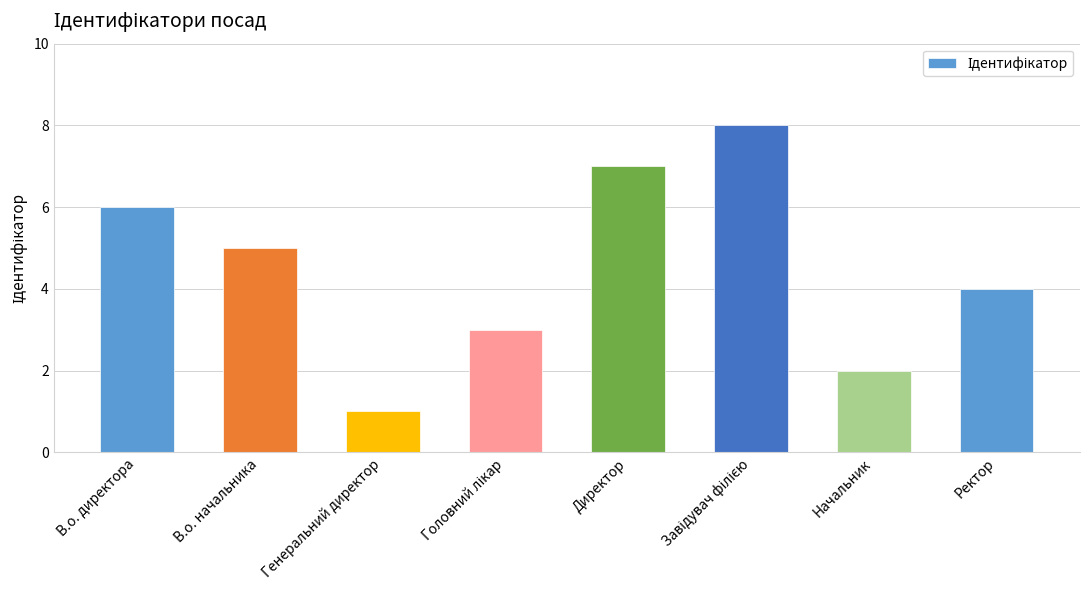

What is the label of the 4th bar from the right?

Директор